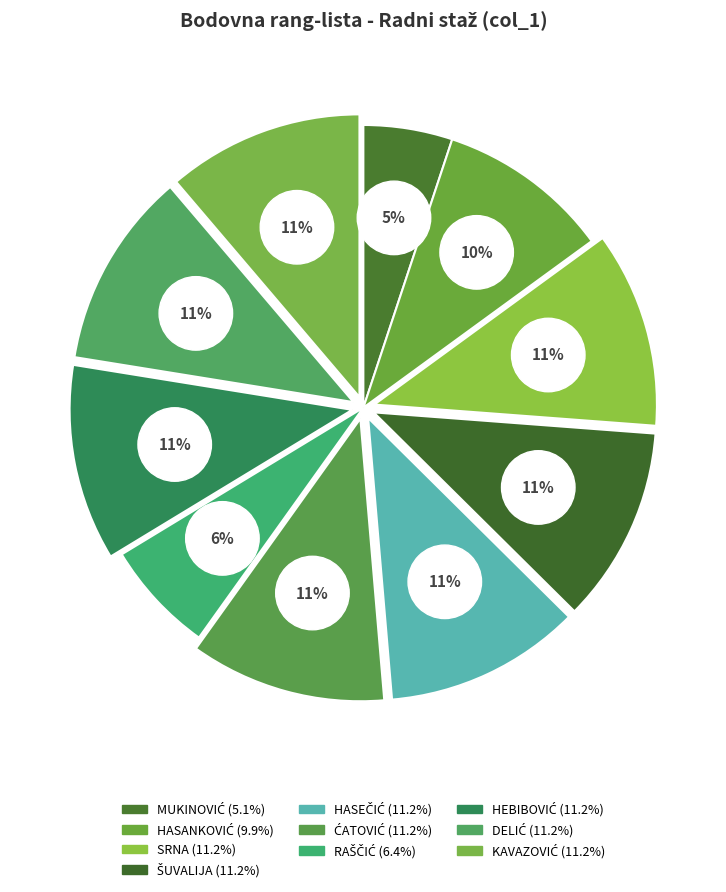

Which category has the smallest portion of the pie?

MUKINOVIĆ LEJLA